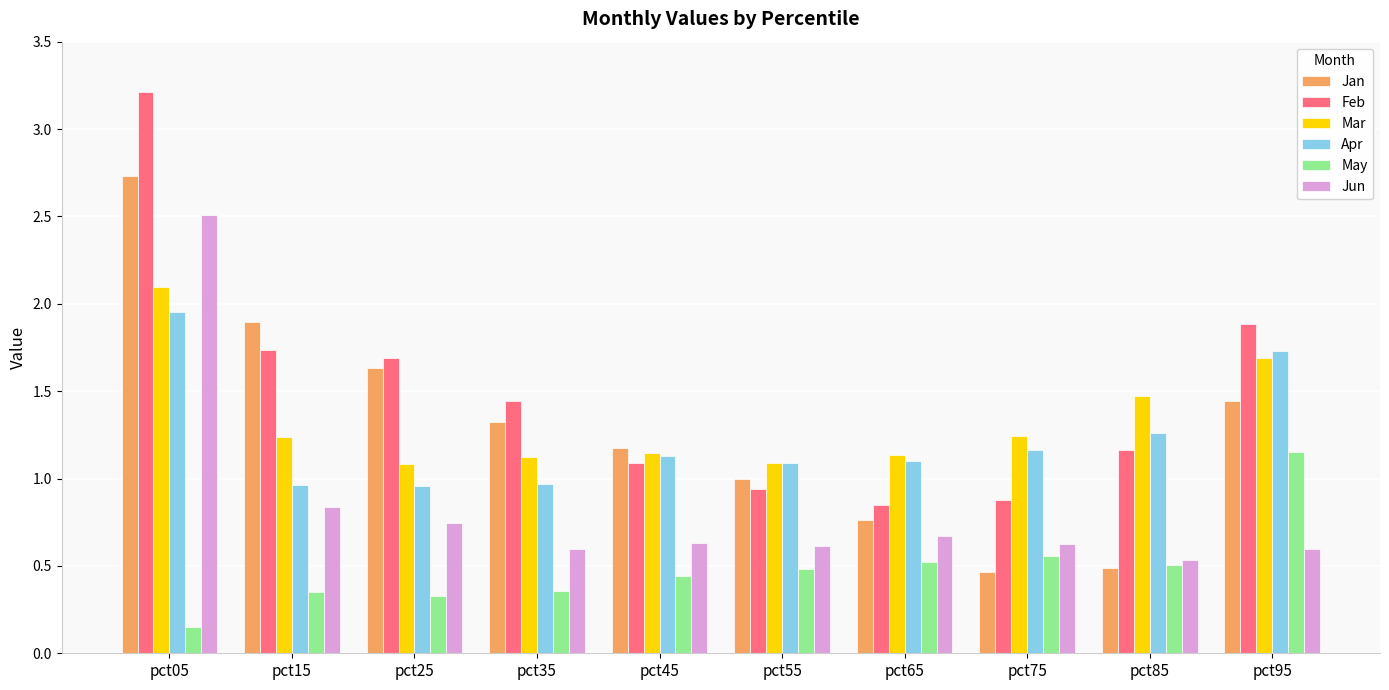

What is the difference between the maximum and second lowest values in the Feb series?

2.3